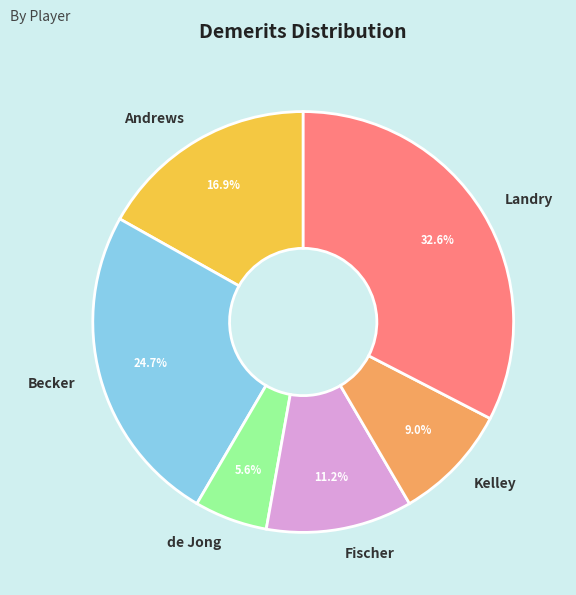

The Andrews slice represents 17% of the pie. True or false?

True